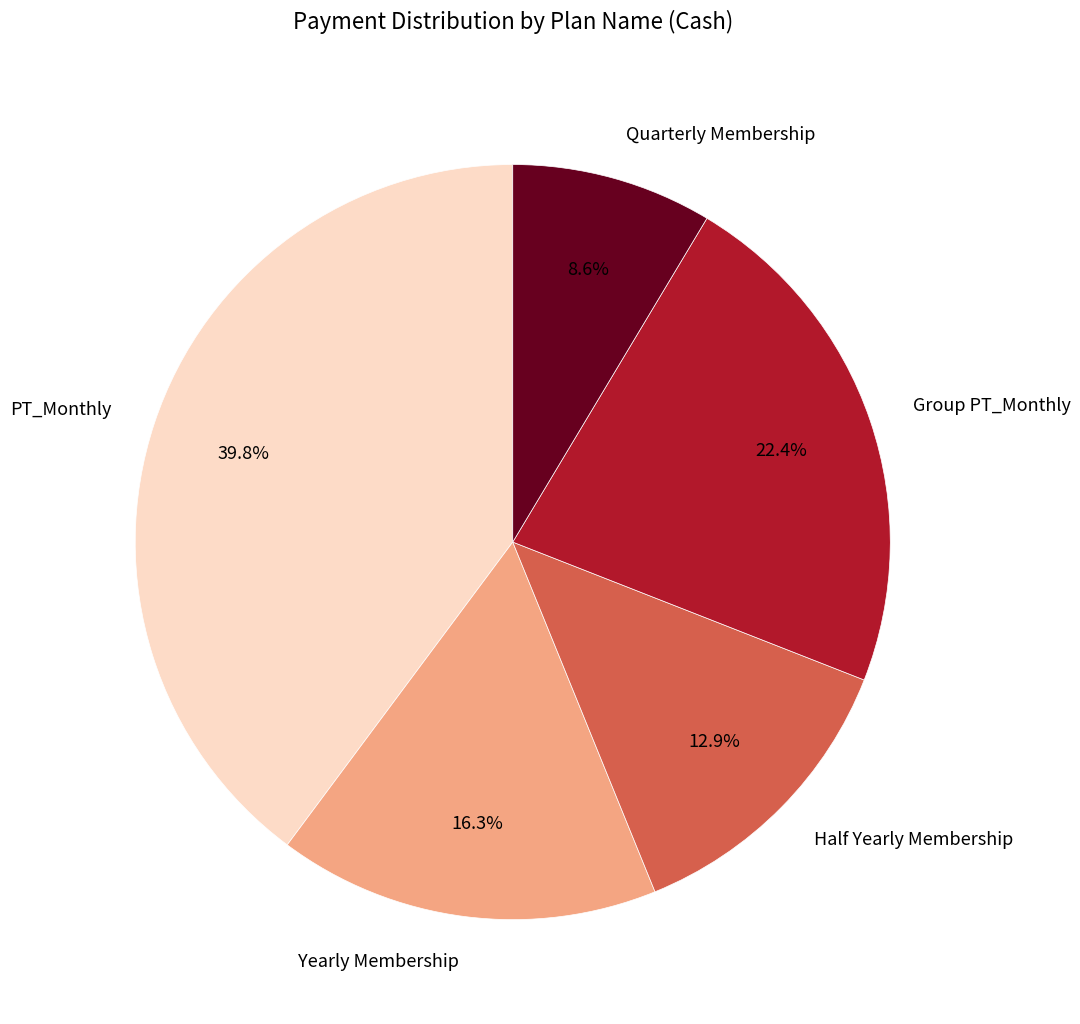

To the nearest percent, what percentage of the pie is Group PT_Monthly?

22%